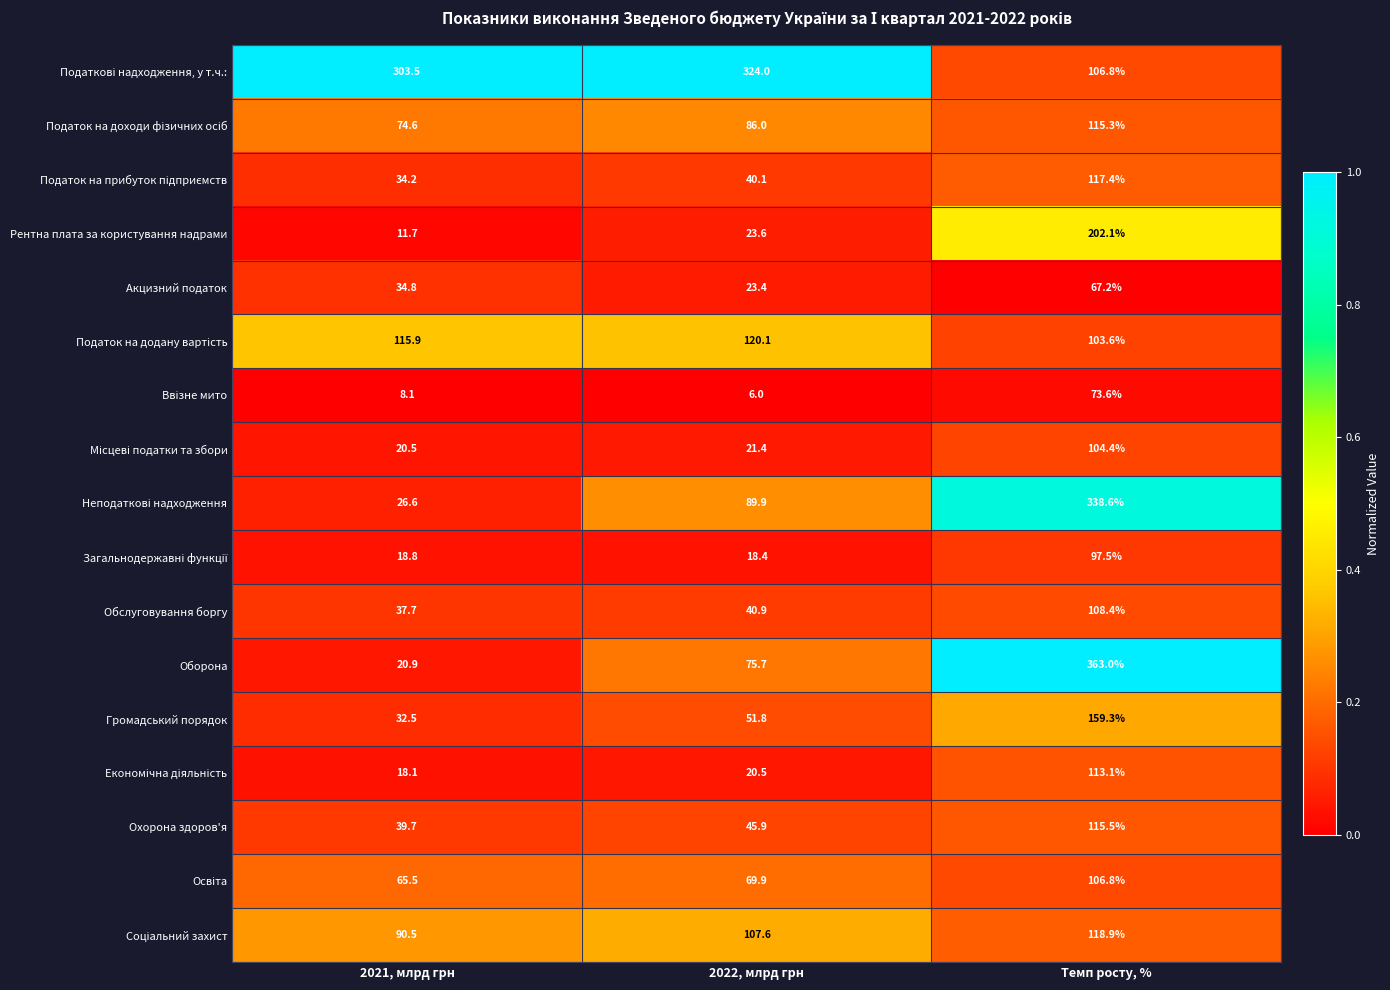

What is the difference between the highest and lowest values at Темп росту, %?

295.8